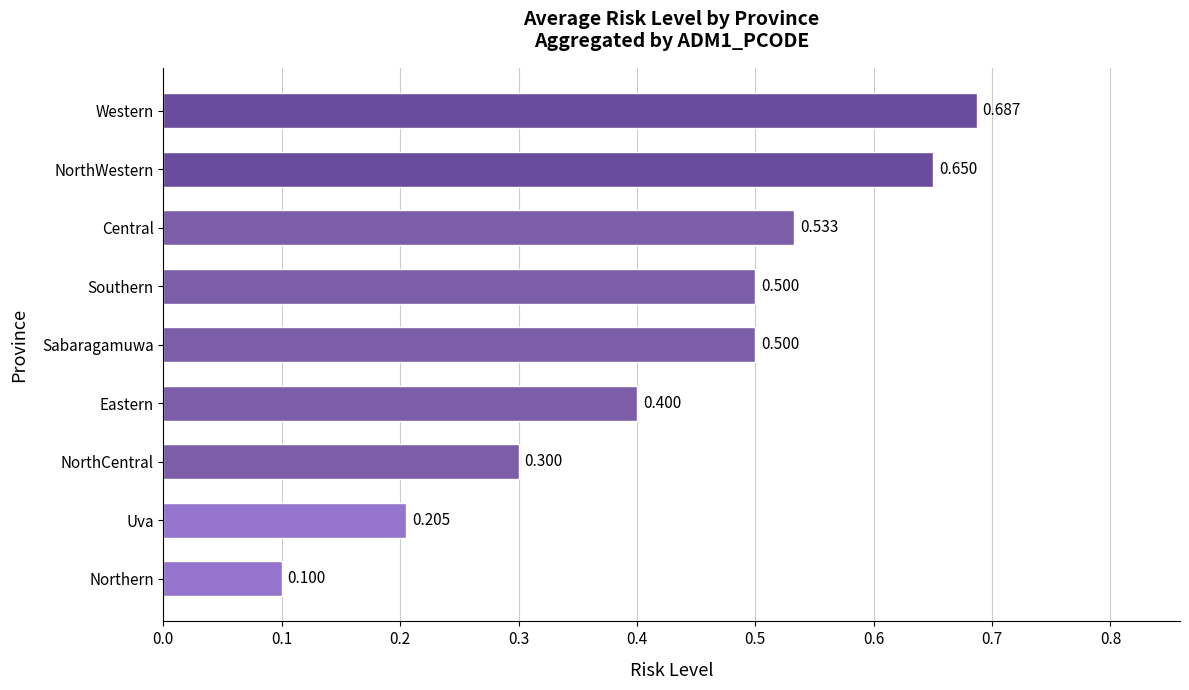

Between Southern and Eastern, which is larger?

Southern